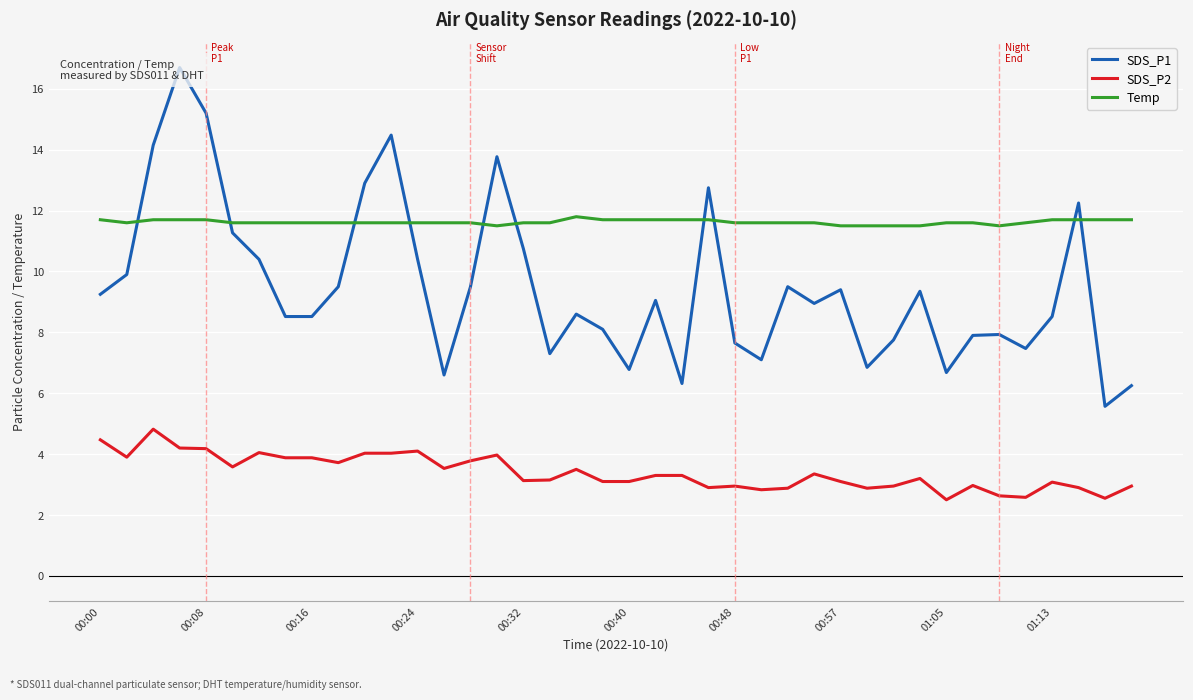

True or false: SDS_P1 has a value of 2.5 at 34.

False